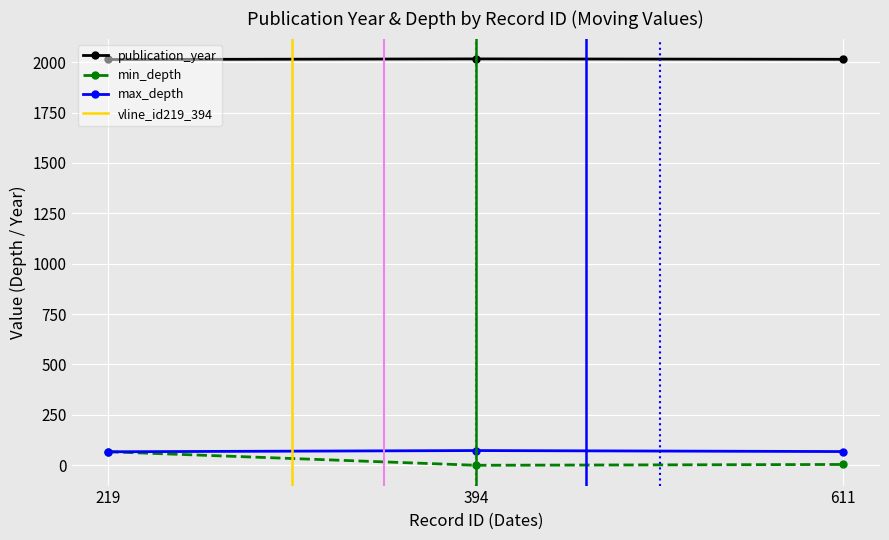

True or false: max_depth has a value of 101 at 394.

False